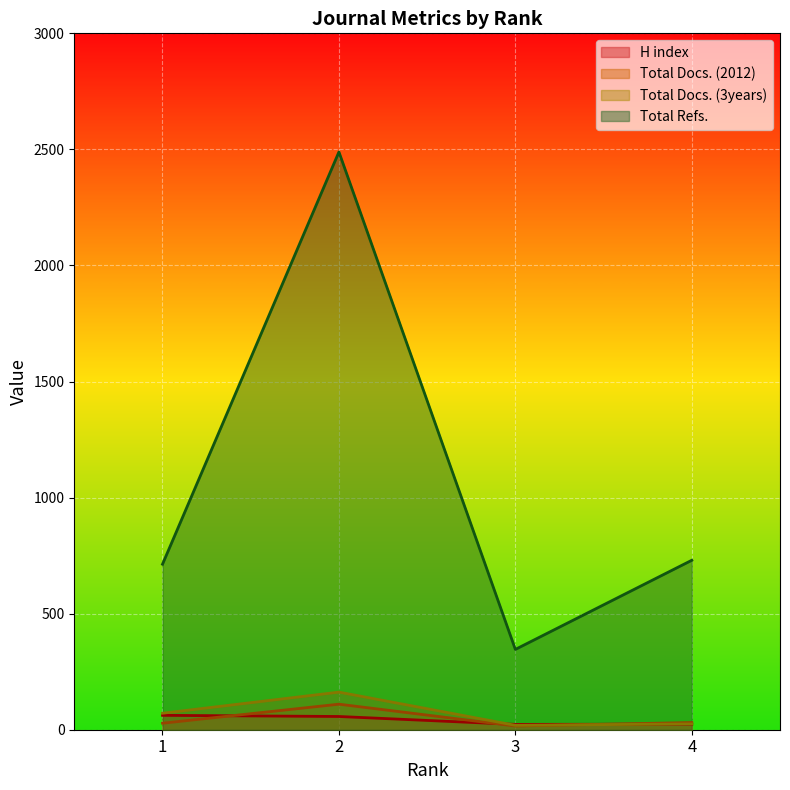

At which category does H index reach its first local valley?

3